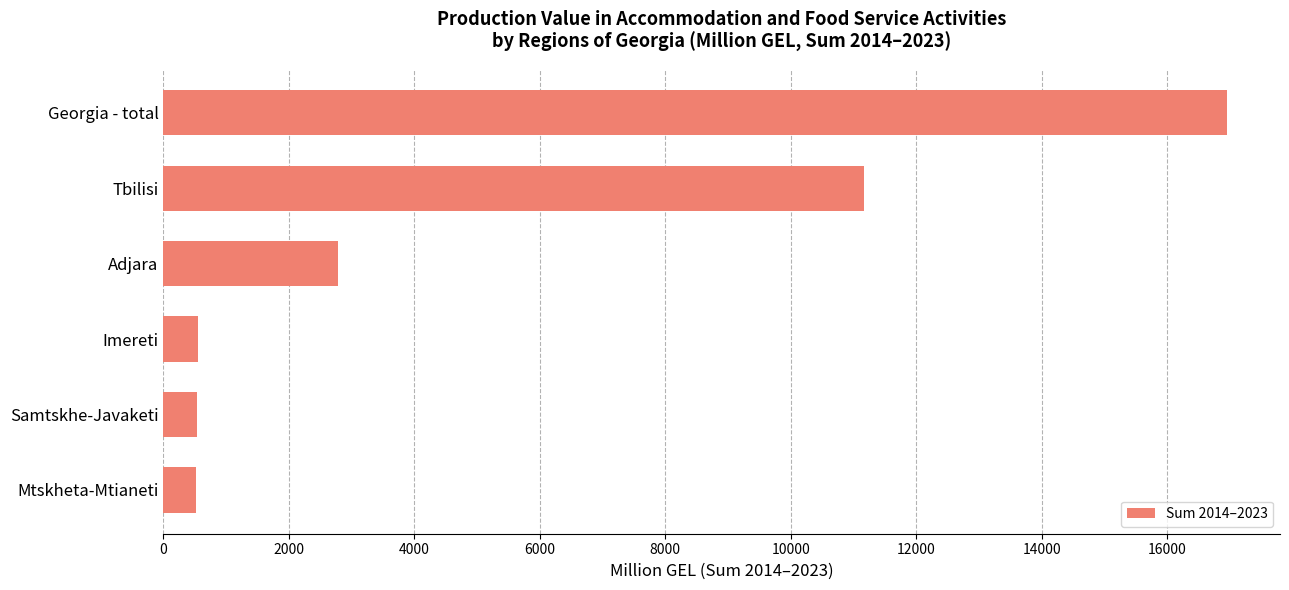

Which has a higher value, Mtskheta-Mtianeti or Adjara?

Adjara